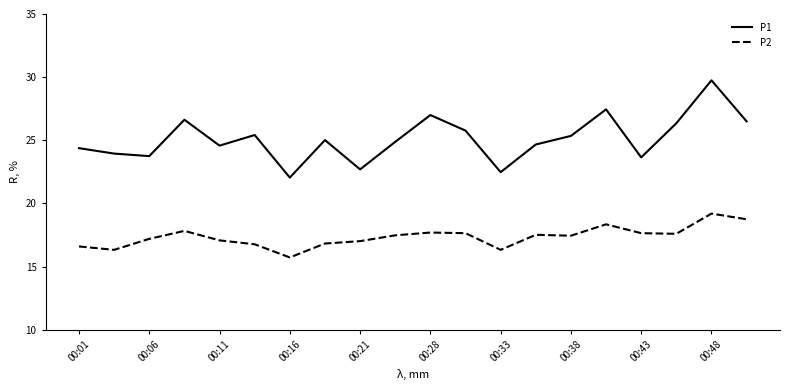

True or false: P2 and P1 intersect in this chart.

False